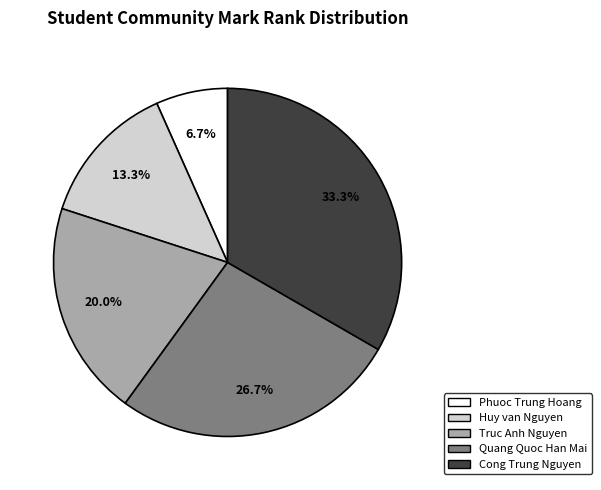

Rank the categories by value from highest to lowest.

Cong Trung Nguyen, Quang Quoc Han Mai, Truc Anh Nguyen, Huy van Nguyen, Phuoc Trung Hoang